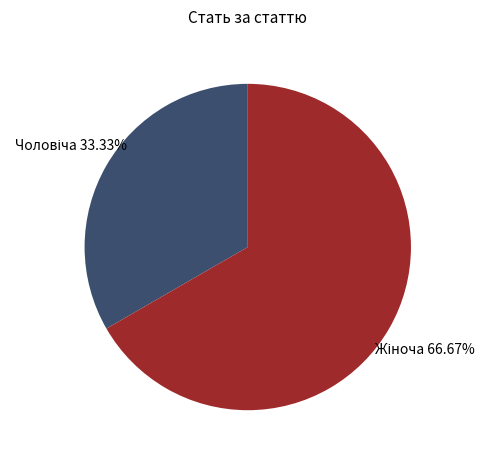

Is there any slice that represents more than half of the pie?

Yes